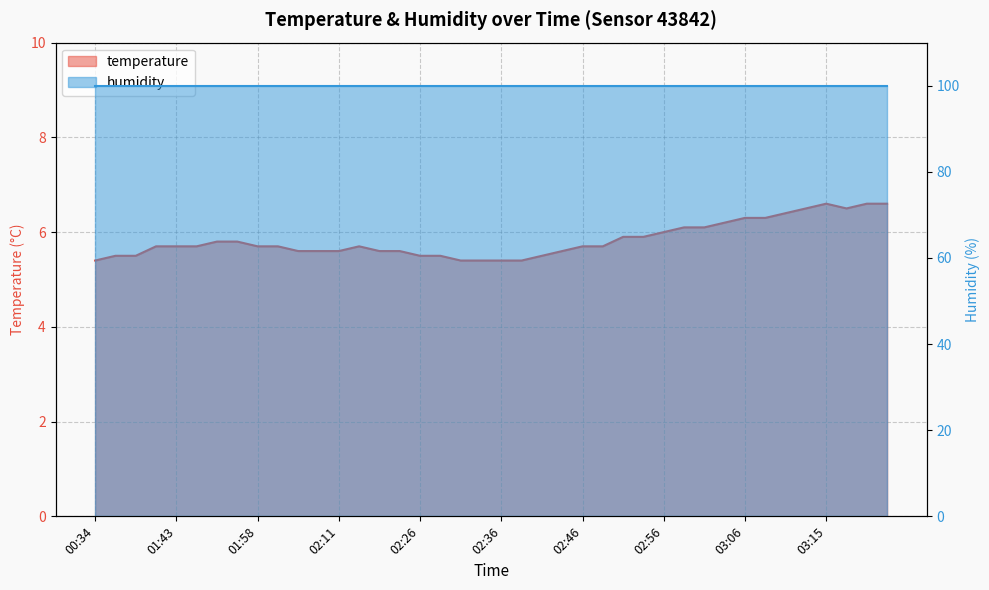

What is the value of the 11th point from the left?

5.6